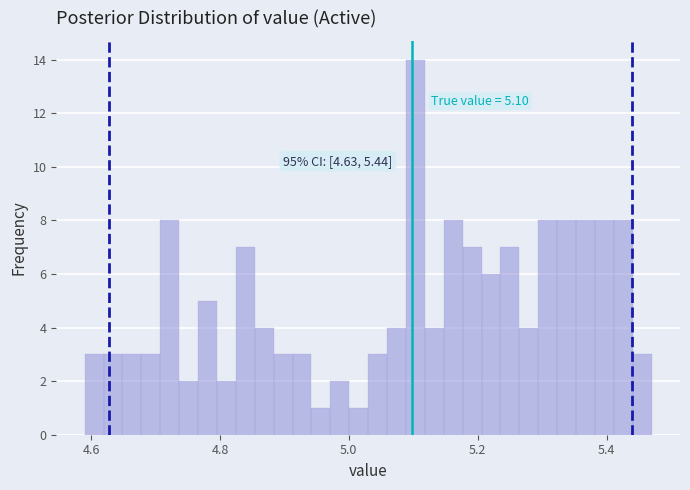

Read against the x-axis, roughly where is the centre of the tallest bar?

5.10